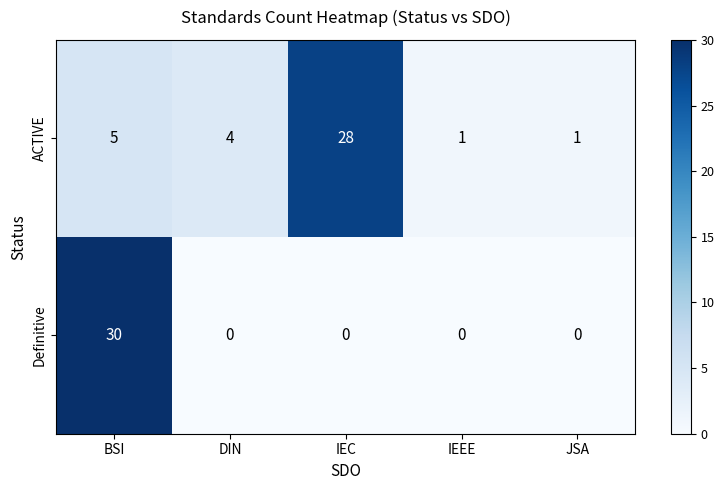

What is the maximum value shown in the chart?

30